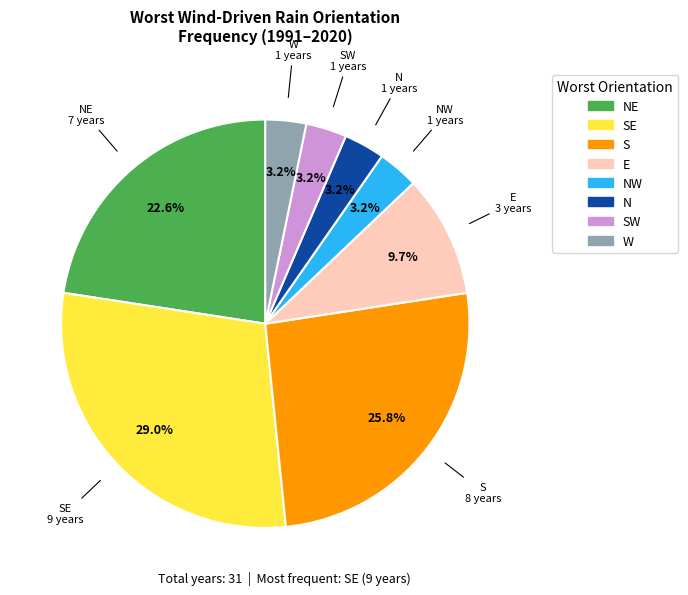

Is the sum of NE and NW greater than half?

No